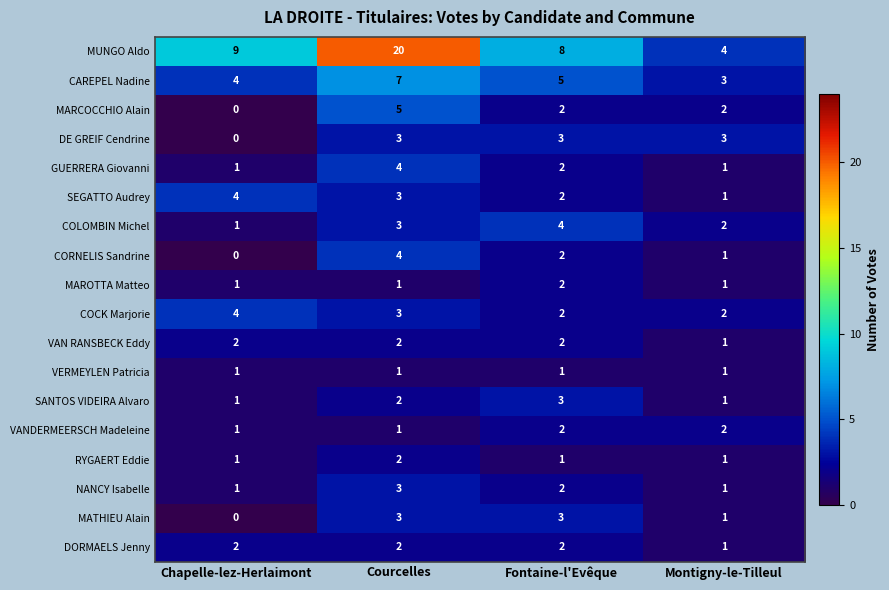

Is it true that MARCOCCHIO Alain equals 2 at Chapelle-lez-Herlaimont?

False